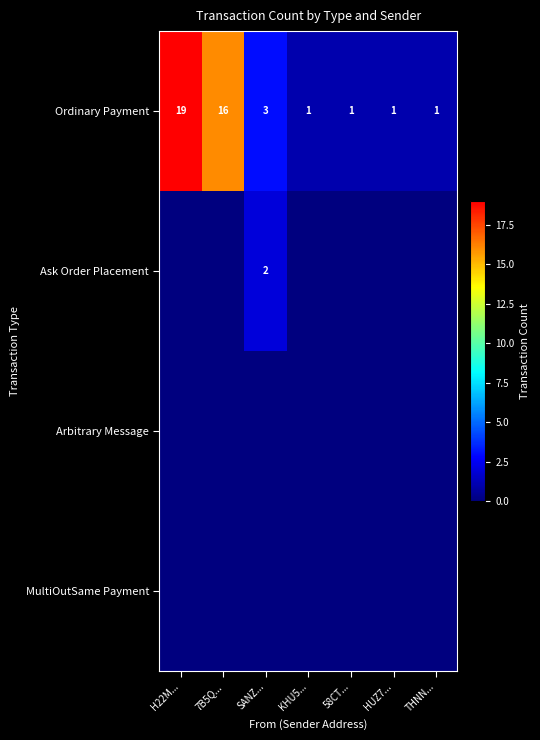

True or false: Ordinary Payment has a value of 3 at SANZ....

True